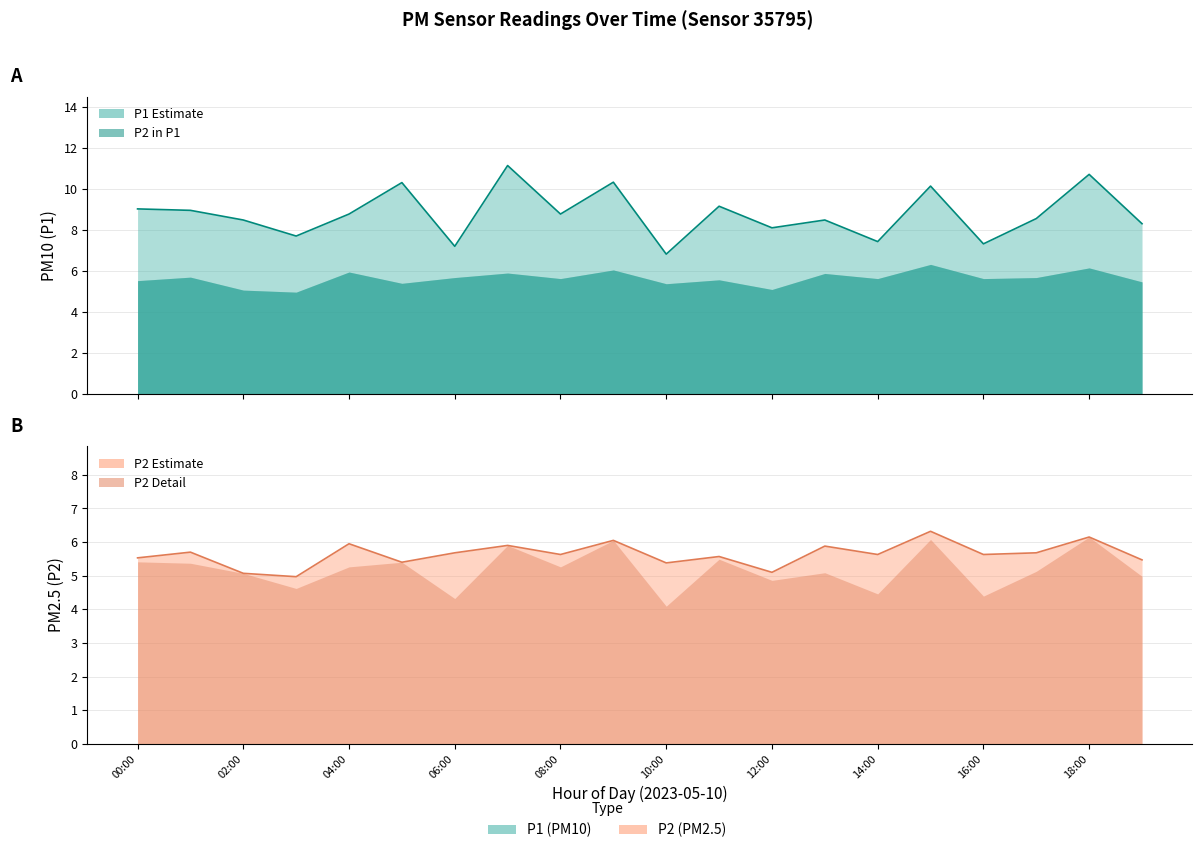

How many values in the P2 series exceed 5?

19